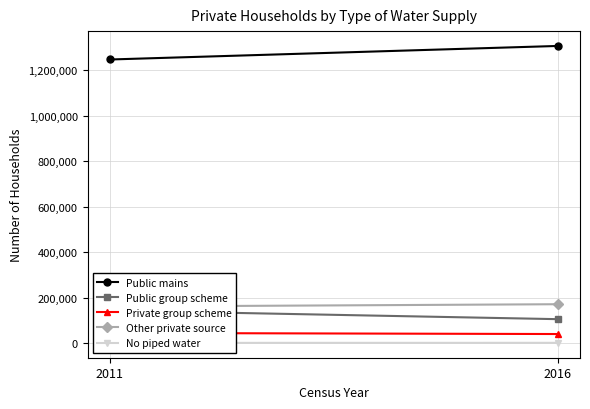

Is it true that Private group scheme equals 59902 at 2011?

False